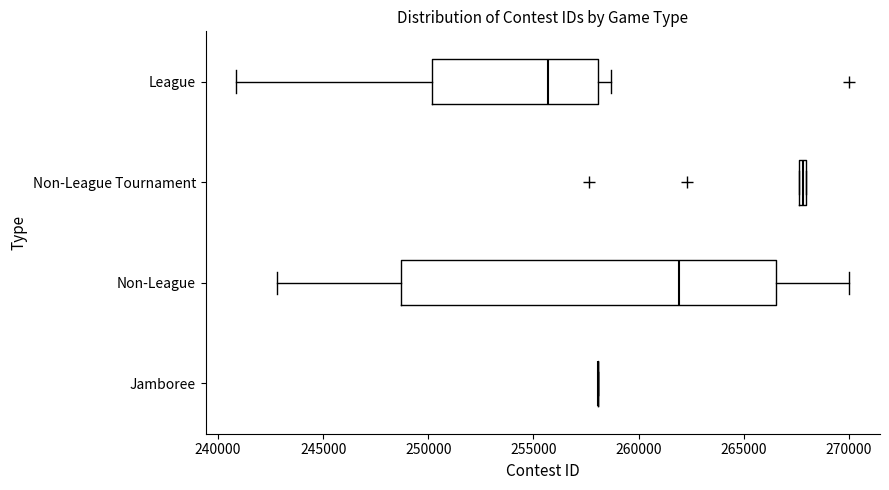

Where is the right edge of the box for Non-League Tournament on the x-axis? The values are not printed on the chart, so give them approximately, as read against the axis.

268000